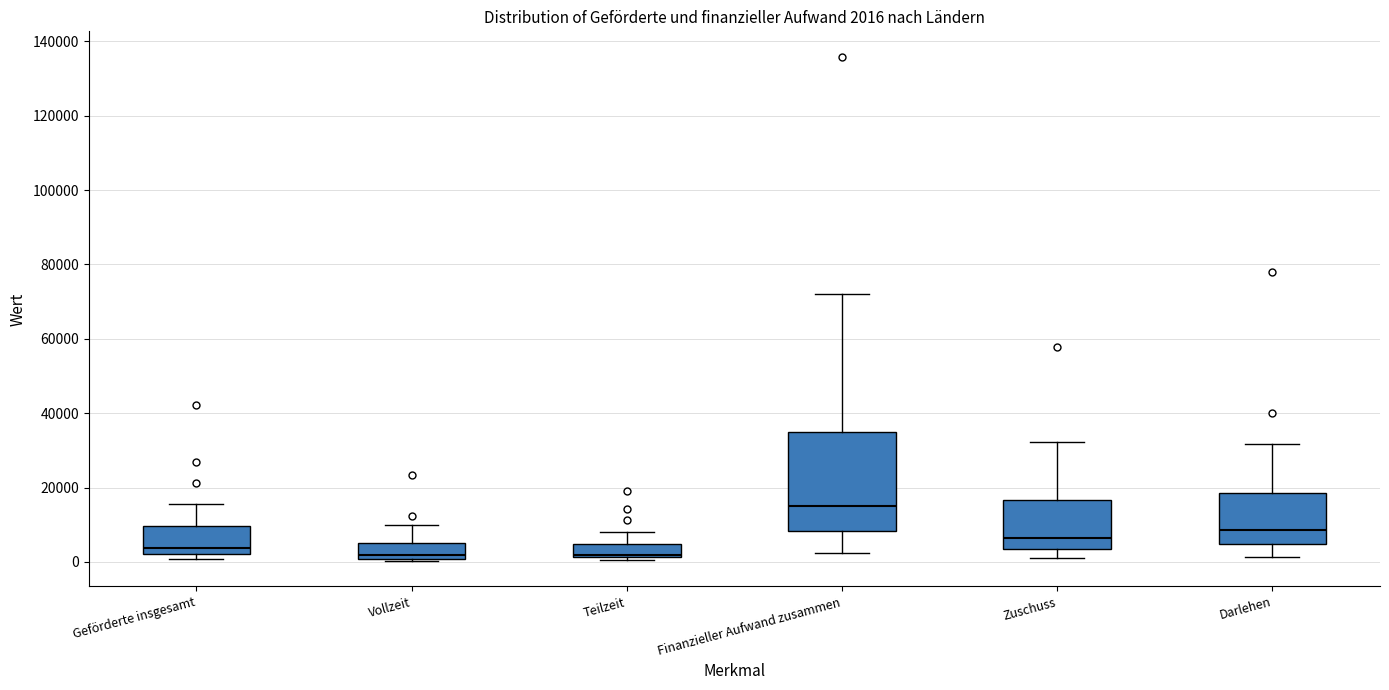

Which box has the highest median line?

Finanzieller Aufwand zusammen